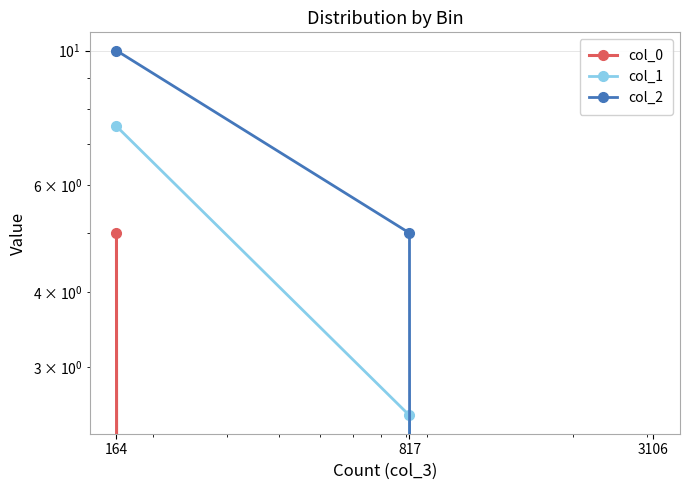

What are all the series names shown in the legend?

col_0, col_1, col_2